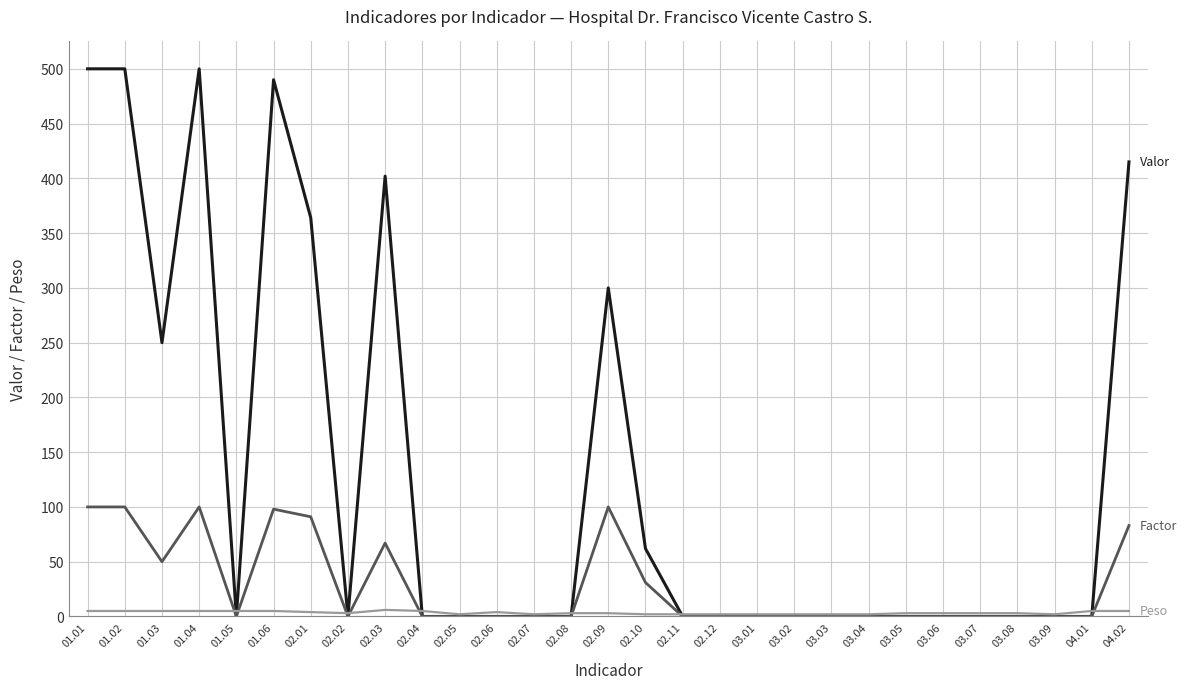

What is the label of the 5th point from the left?

01.05